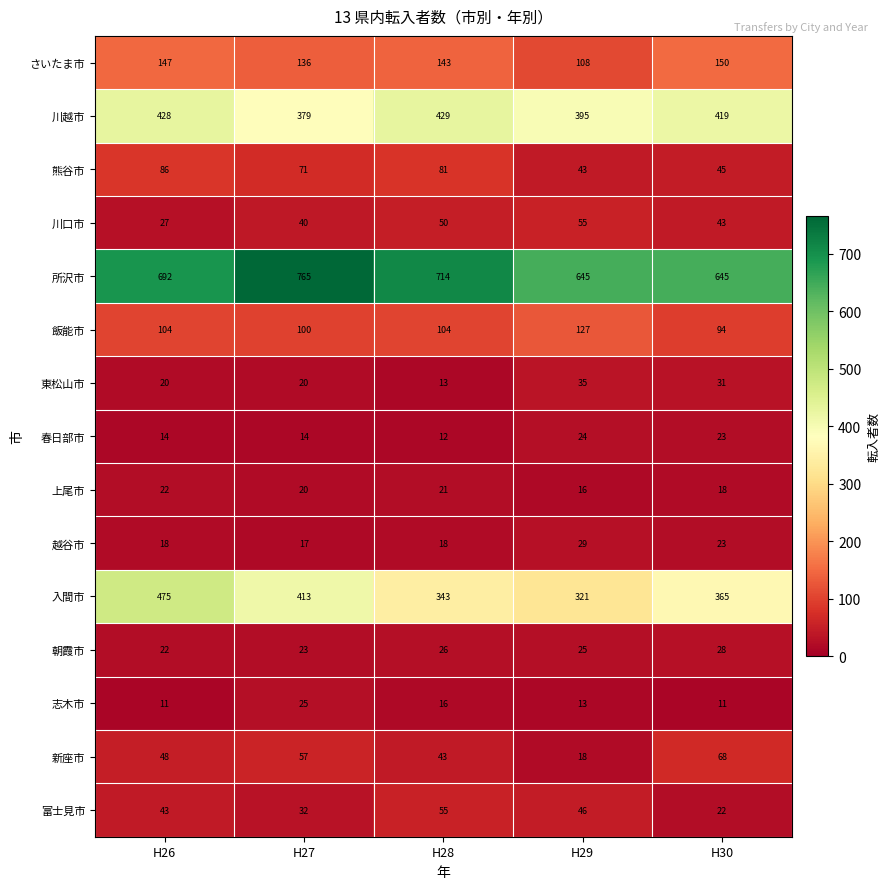

The さいたま市 series shows 108 at H29. True or false?

True